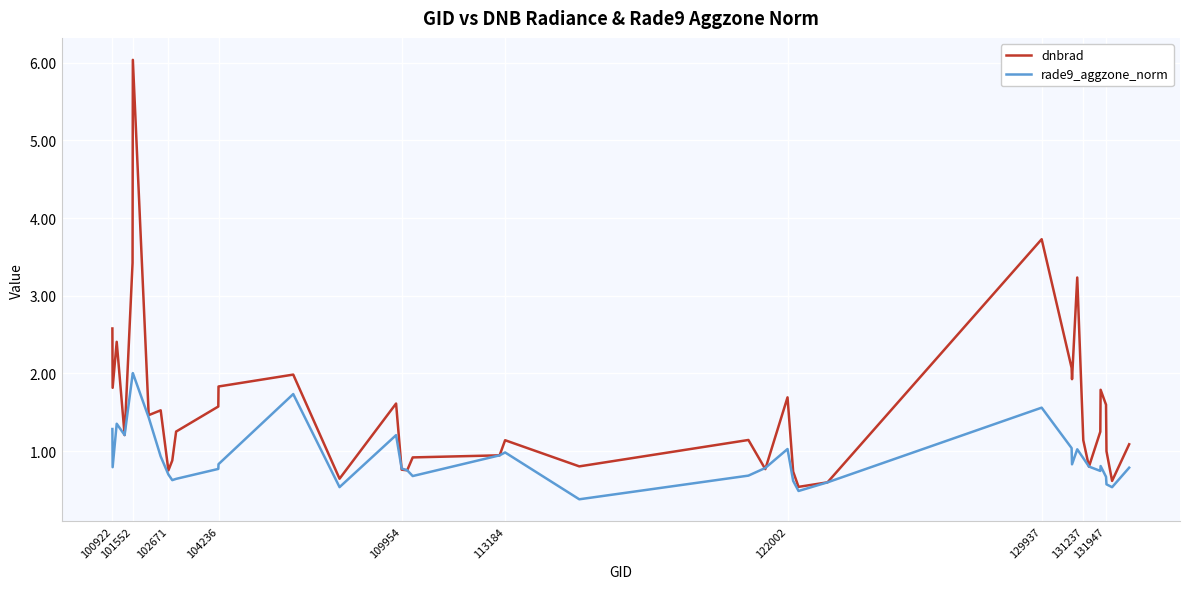

What is the maximum value shown in the chart?

6.0